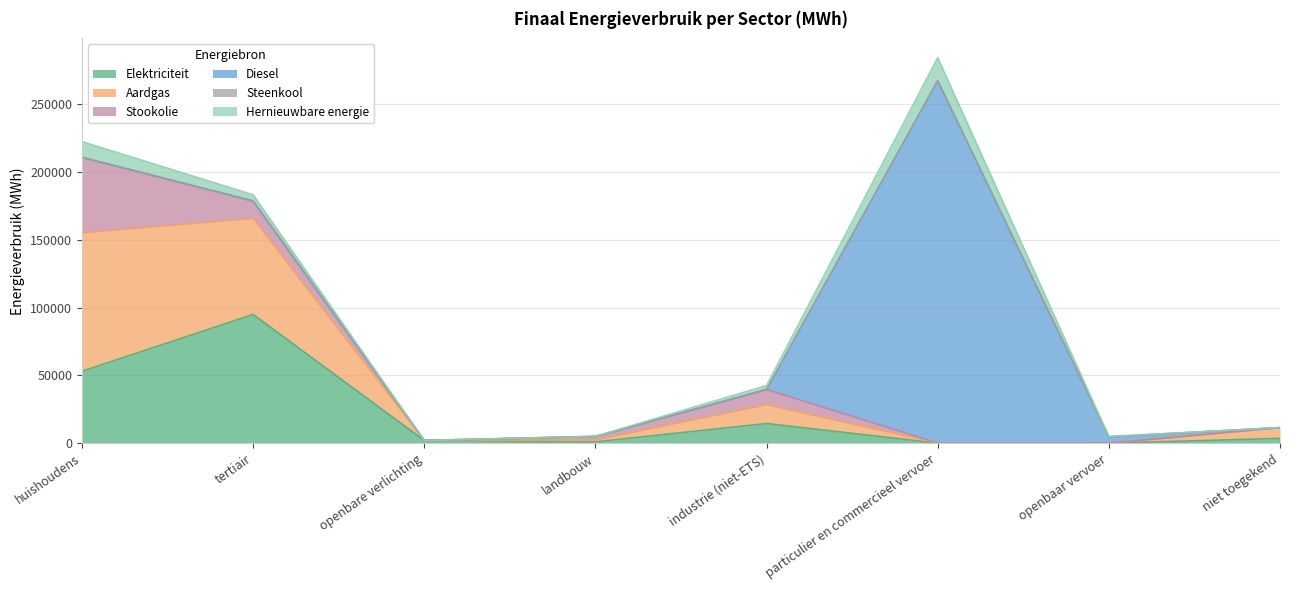

True or false: Steenkool has a value of 51.8 at niet toegekend.

False